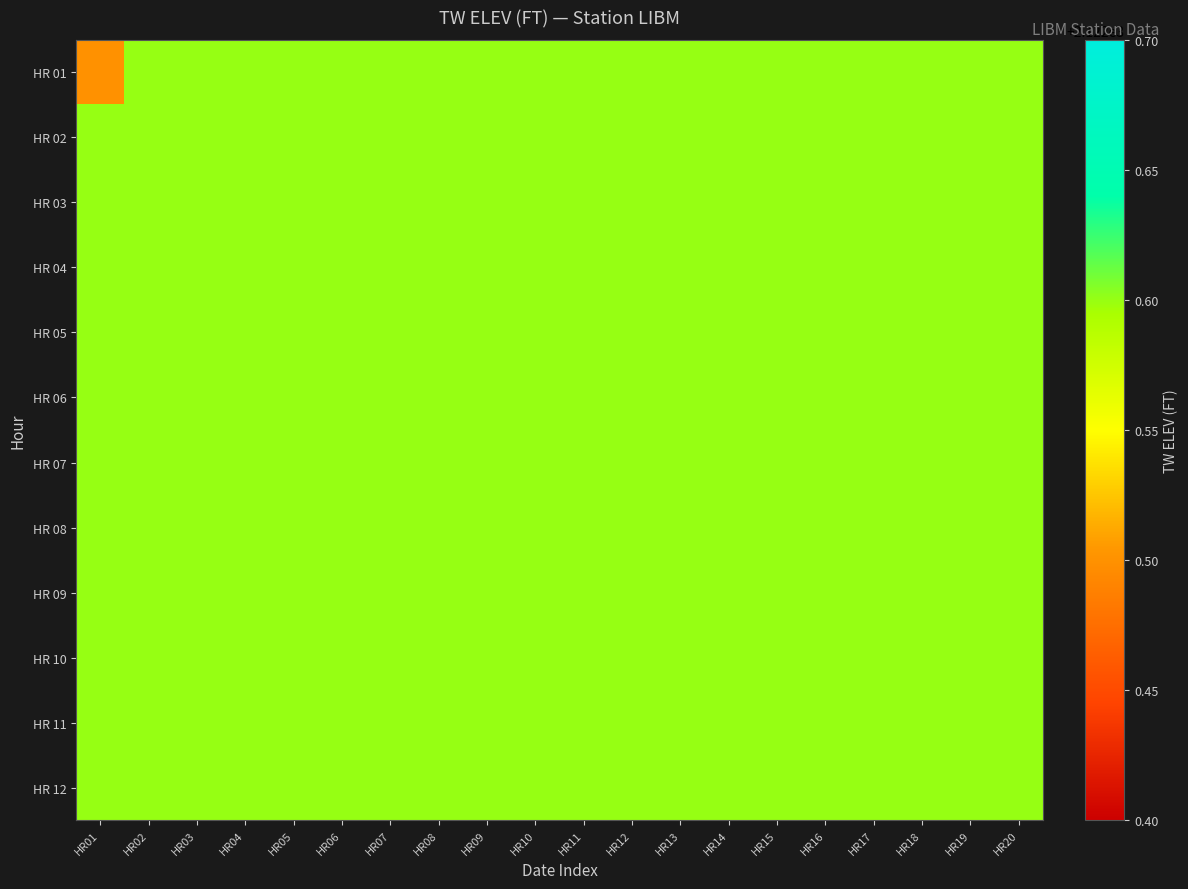

At HR07, list the series in order from largest to smallest.

HR 01, HR 02, HR 03, HR 04, HR 05, HR 06, HR 07, HR 08, HR 09, HR 10, HR 11, HR 12